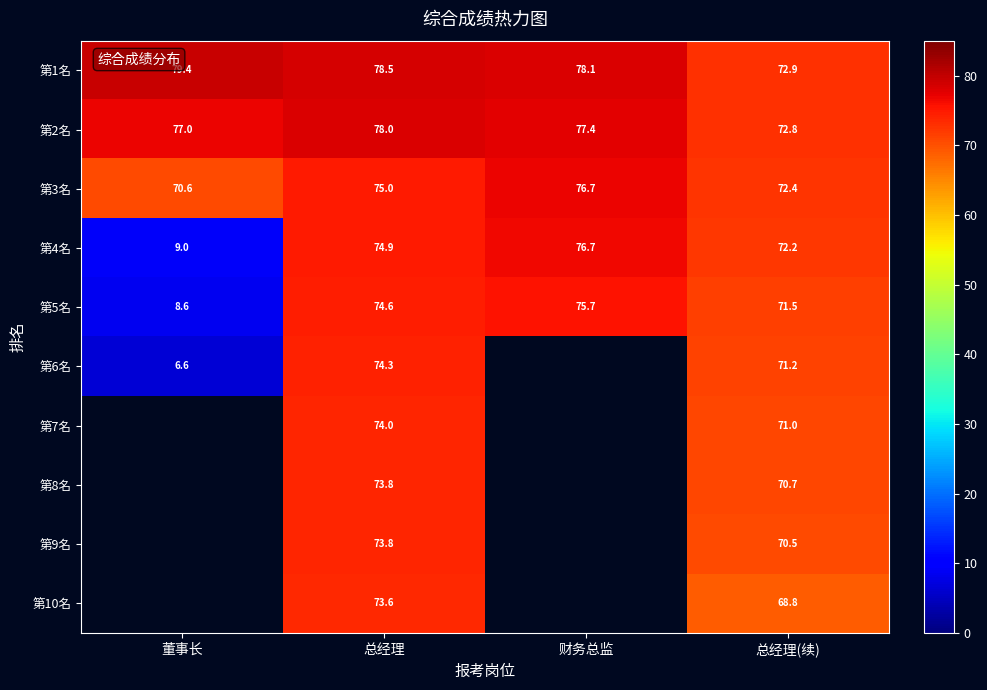

What is the spread (max minus min) of values at 总经理(续)?

4.1